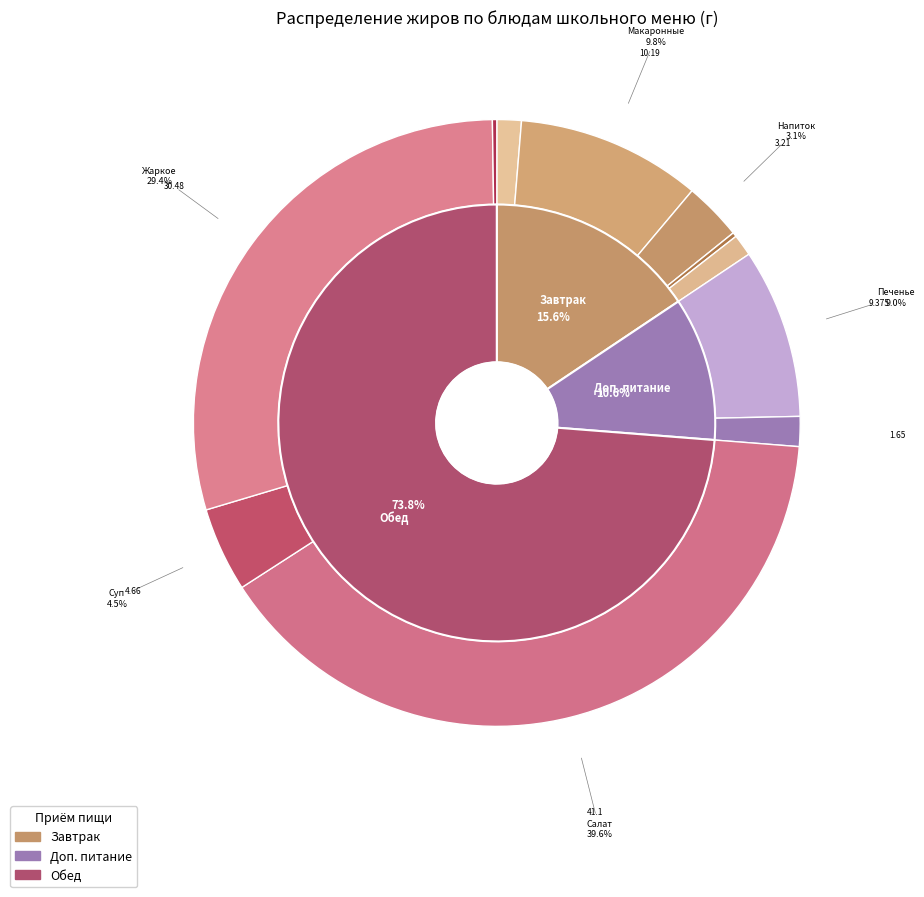

How many slices are in this pie chart?

11